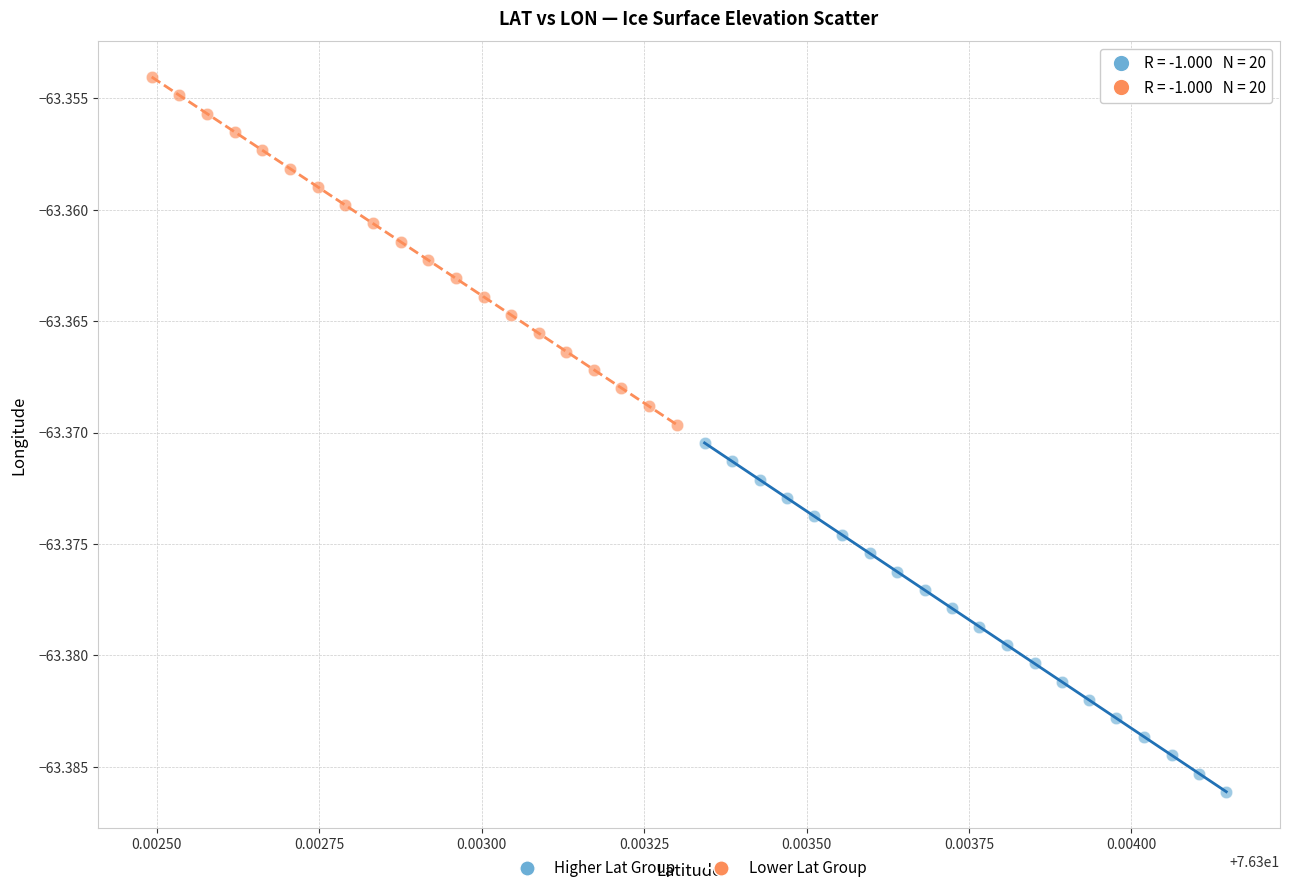

Which series has the largest Y range (max minus min)?

Higher Lat Group